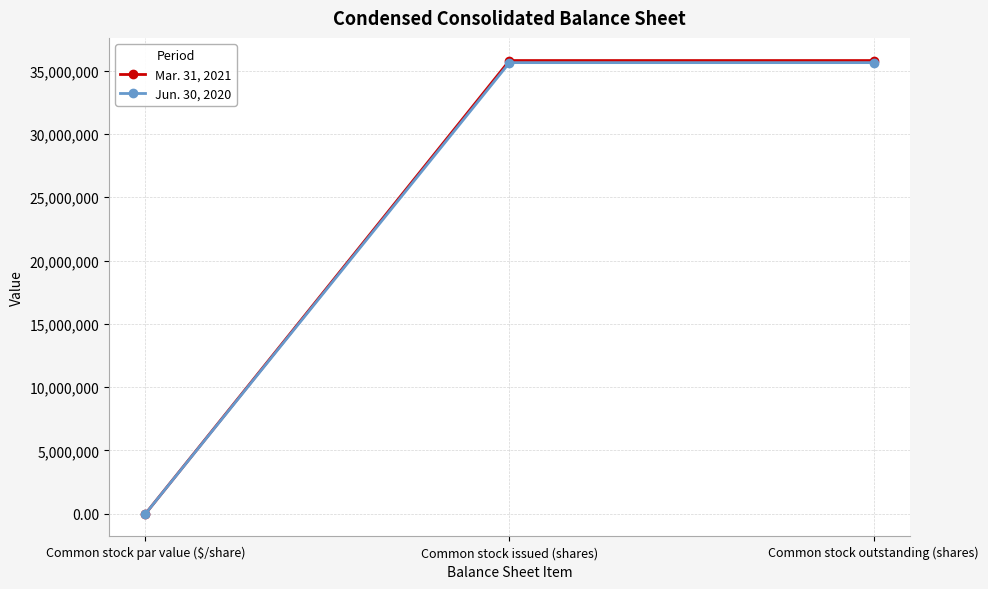

How many lines are shown in the chart?

2